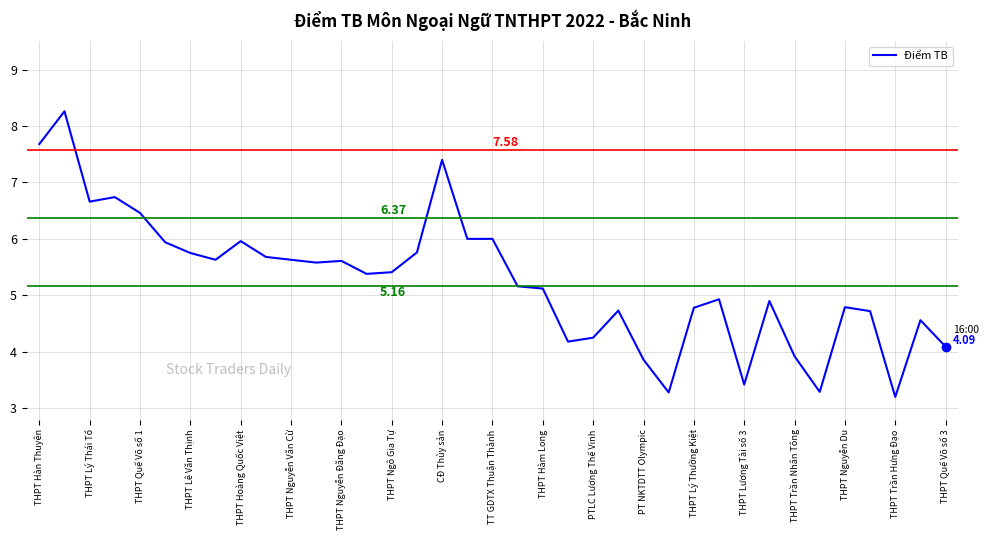

What is the difference between the maximum and minimum values?

5.1